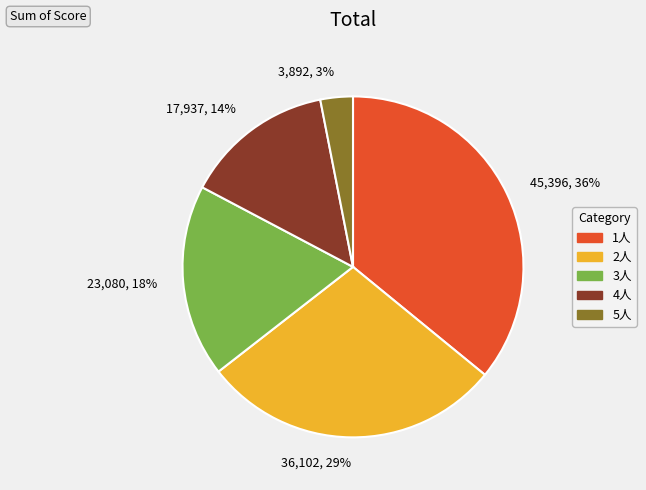

How many segments does this pie chart have?

5